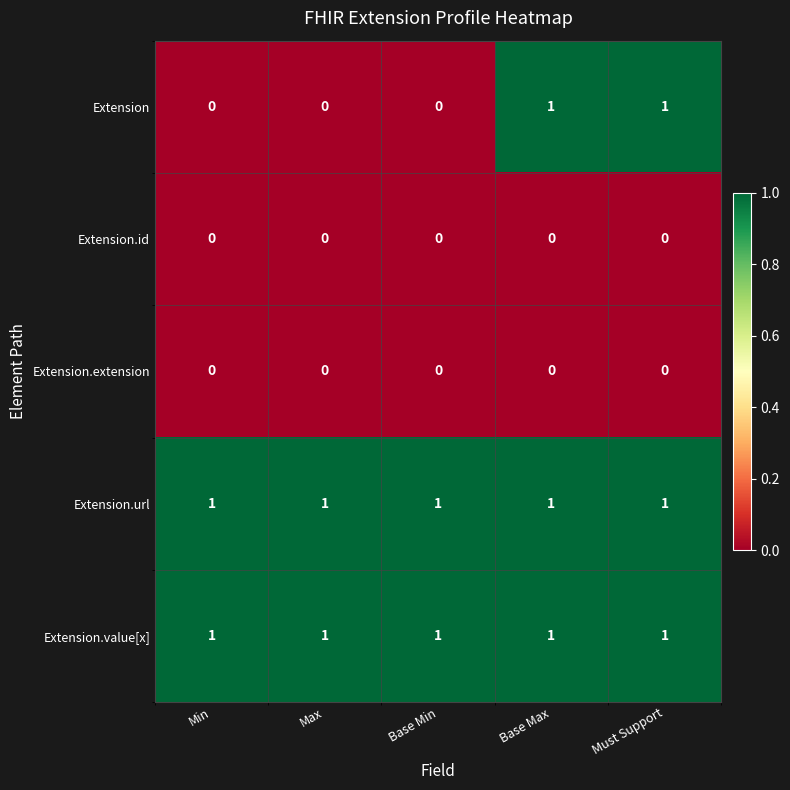

Is the value of Extension at Base Min greater than the value of Extension.value[x] at Max?

No